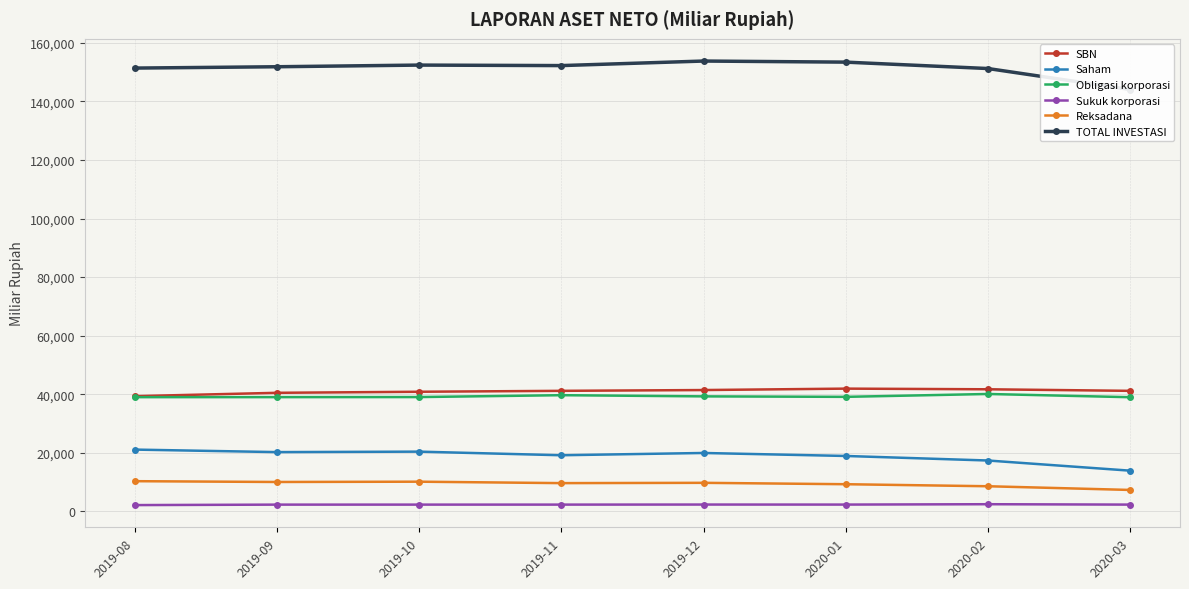

What are all the series names shown in the legend?

SBN, Saham, Obligasi korporasi, Sukuk korporasi, Reksadana, TOTAL INVESTASI